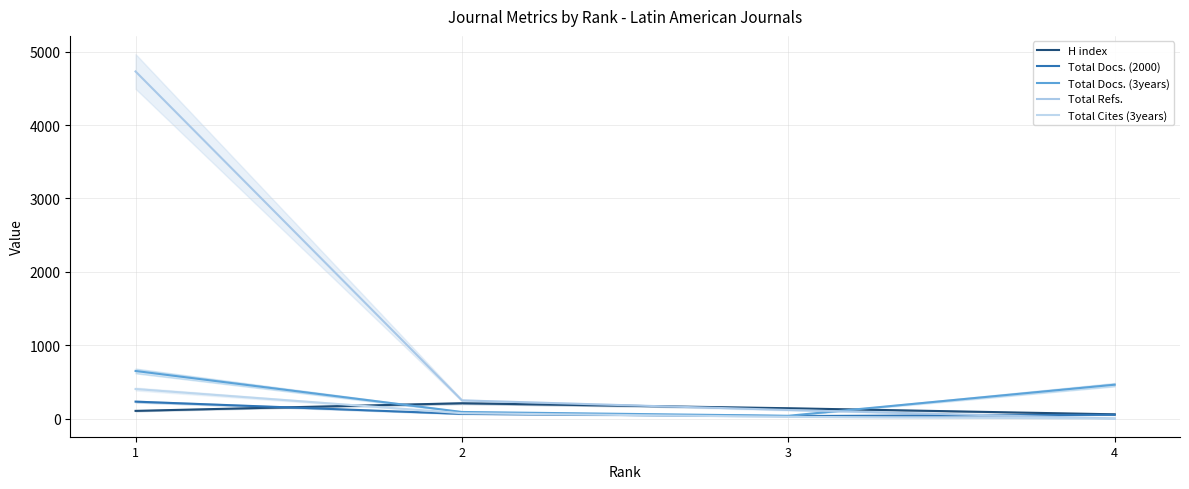

Between 3 and 4, which is larger?

3